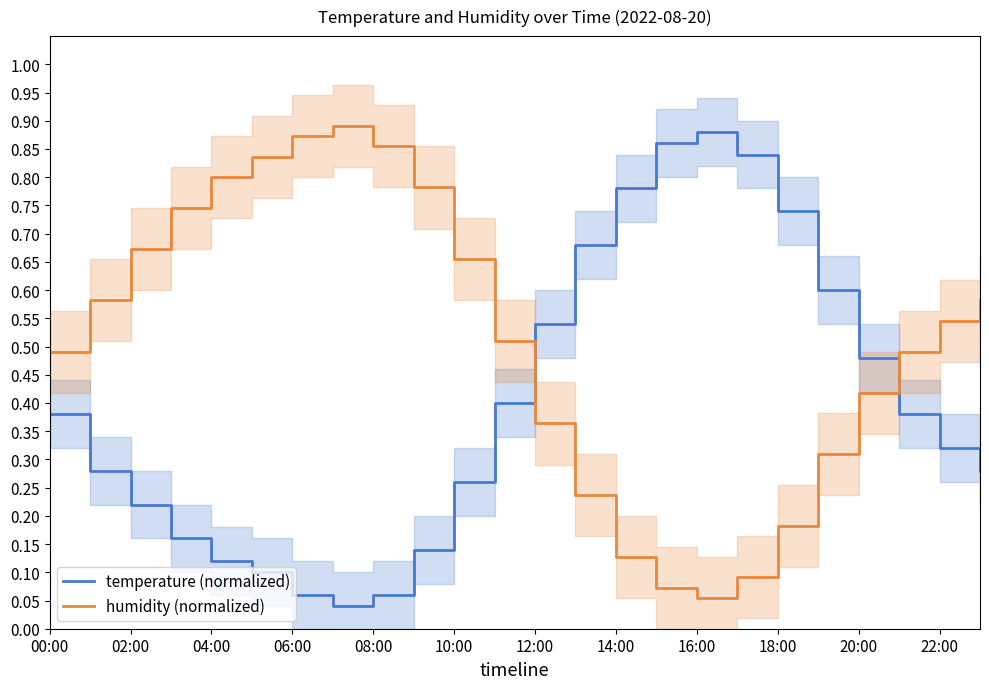

What are all the series names shown in the legend?

temperature (normalized), humidity (normalized)